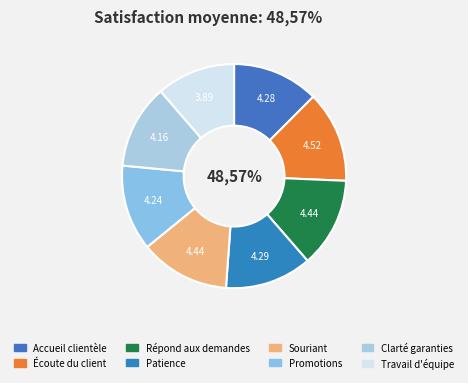

What is the largest slice in the pie chart?

Est à l'écoute du client